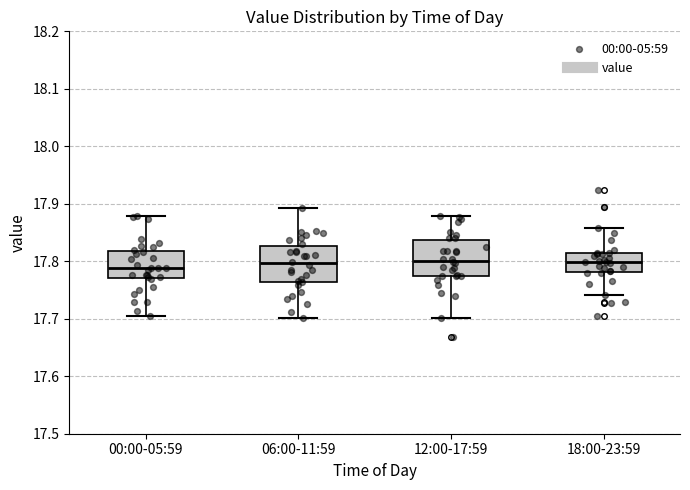

Reading left to right, transcribe this box plot: for each box, give where its median line is, the range the box spans, and where its two whiskers end, as read against the y-axis. The values are not printed on the chart, so give them approximately, as read against the axis.

00:00-05:59: median 17.79, box 17.77 to 17.82, whiskers 17.70 to 17.88
06:00-11:59: median 17.80, box 17.76 to 17.83, whiskers 17.70 to 17.89
12:00-17:59: median 17.80, box 17.77 to 17.84, whiskers 17.70 to 17.88
18:00-23:59: median 17.80, box 17.78 to 17.81, whiskers 17.74 to 17.86